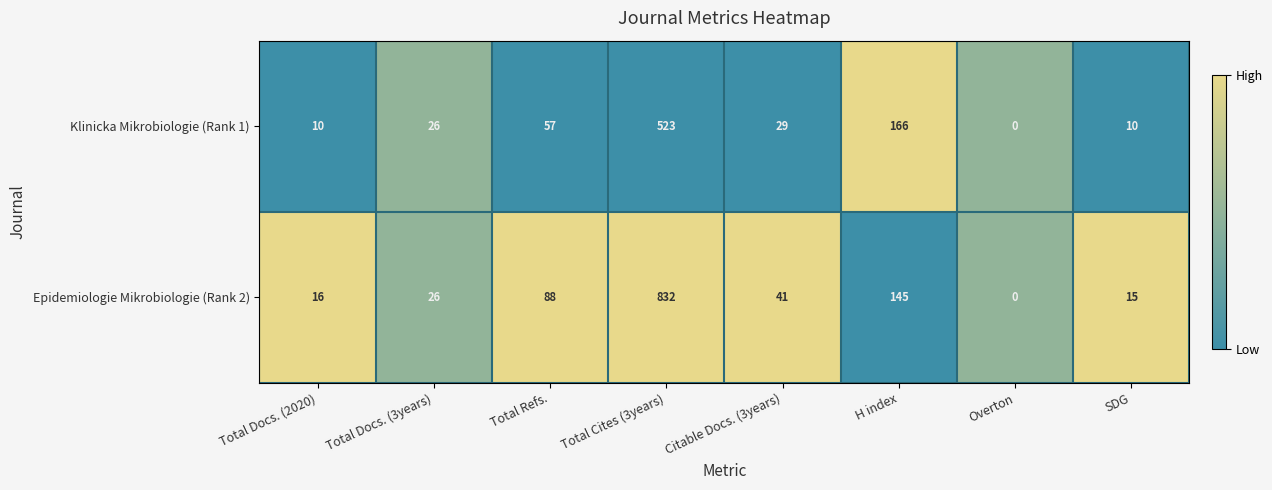

How many data points does each series have?

8